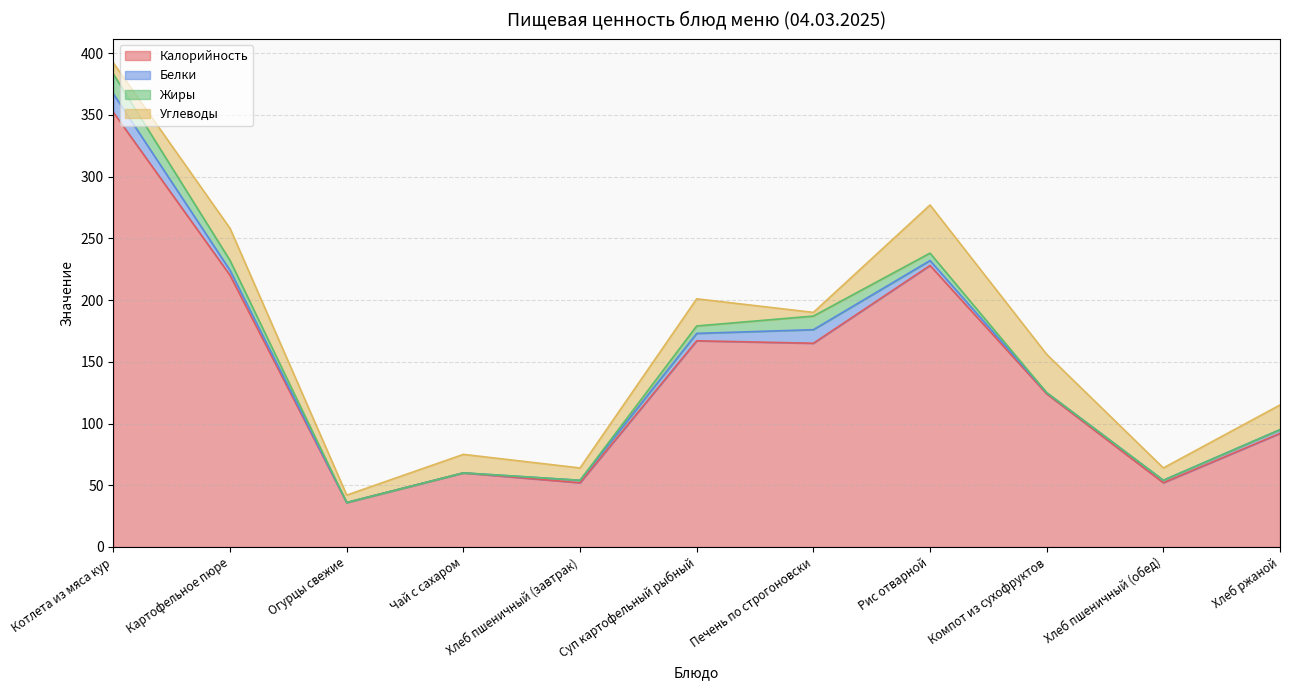

What is the difference between the maximum and minimum values in the Калорийность series?

316